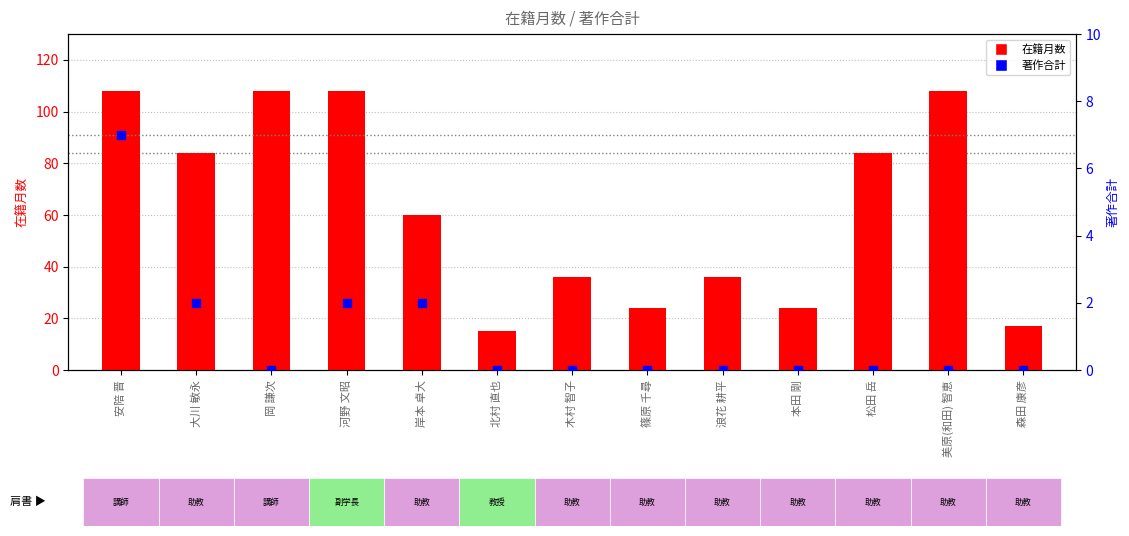

What are all the series names shown in the legend?

在籍月数, 著作合計